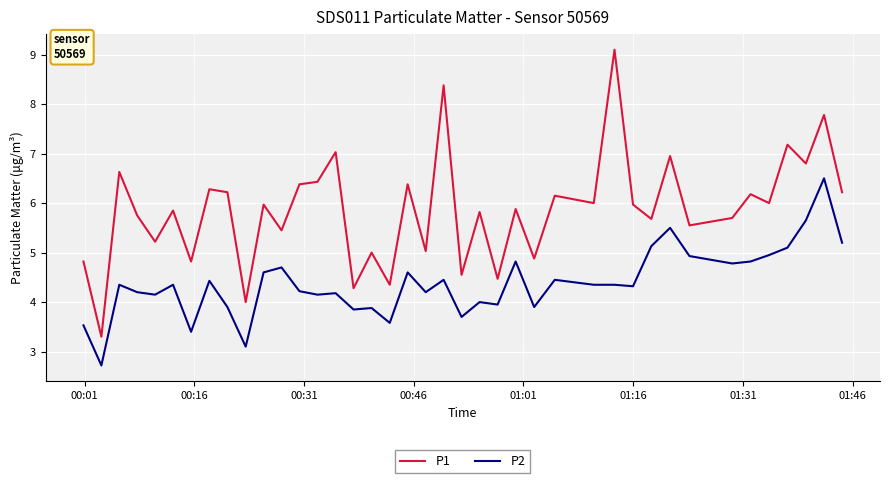

List the series in order of their peak value, lowest first.

P2, P1